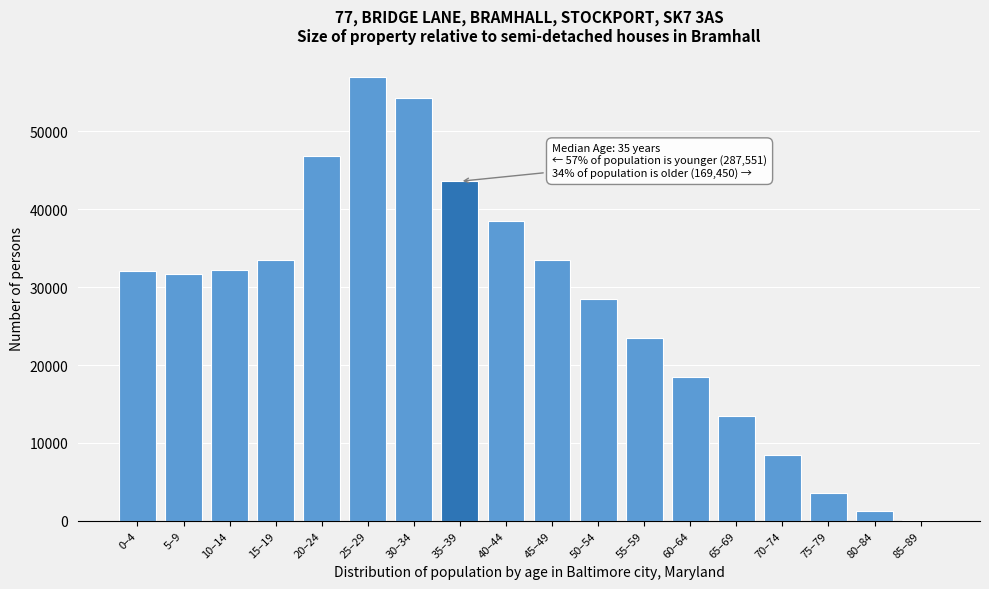

What is the maximum value shown in the chart?

57031